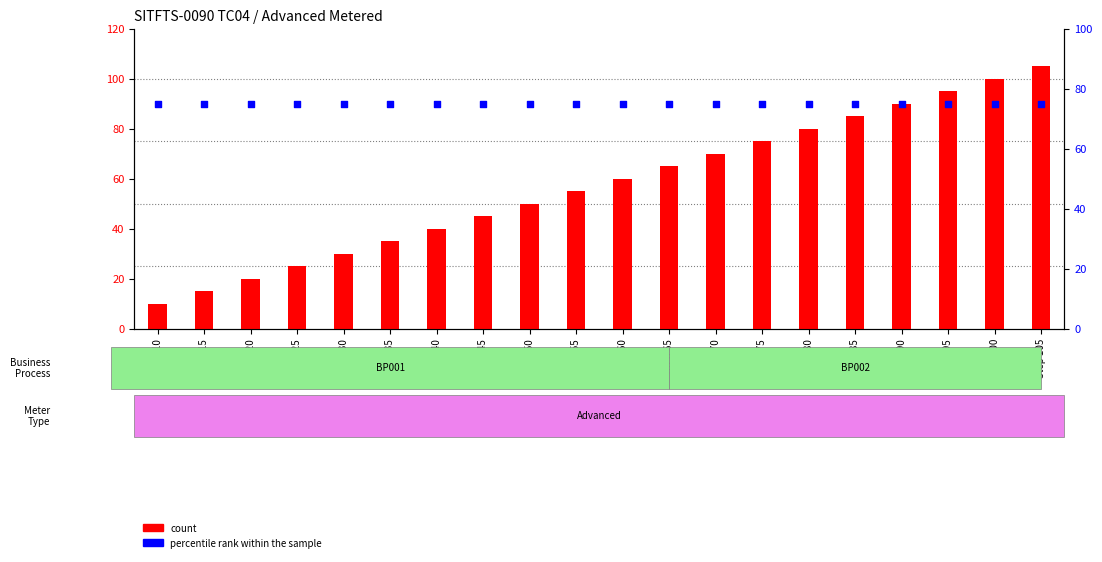

Which series reaches the minimum Y coordinate?

count